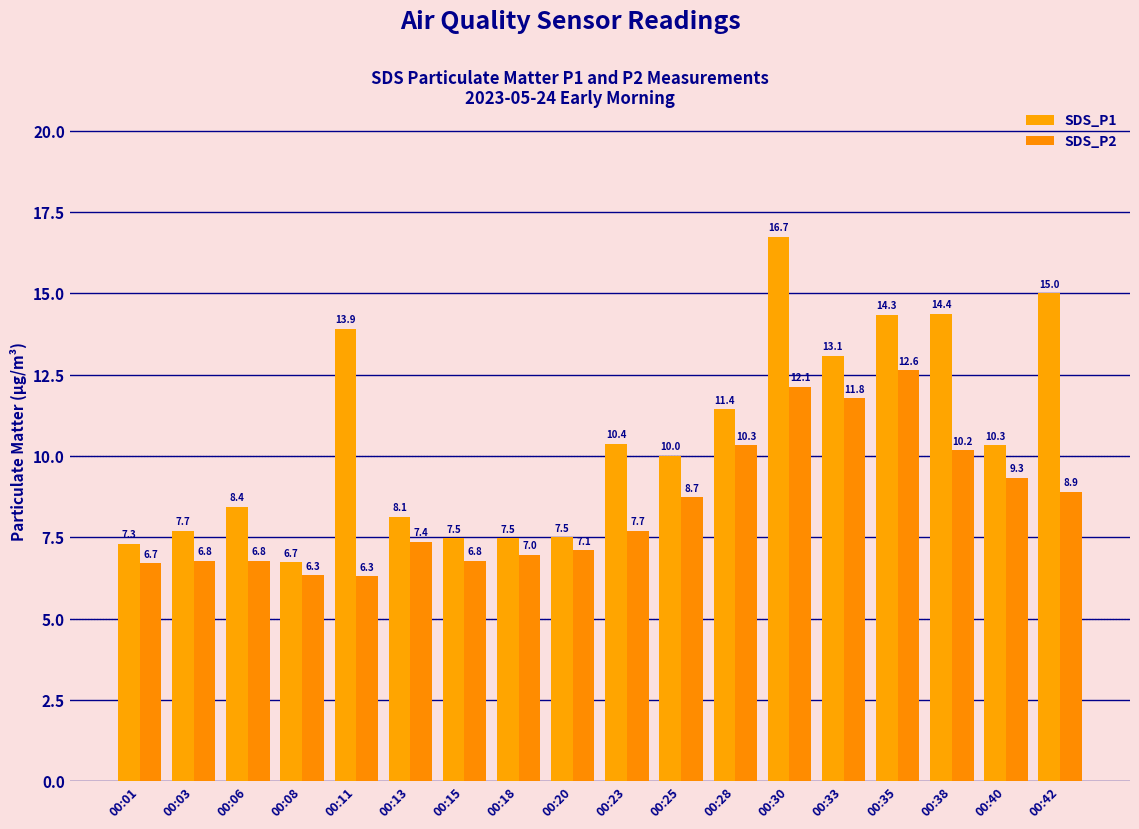

What is the average value of the SDS_P2 series?

8.5